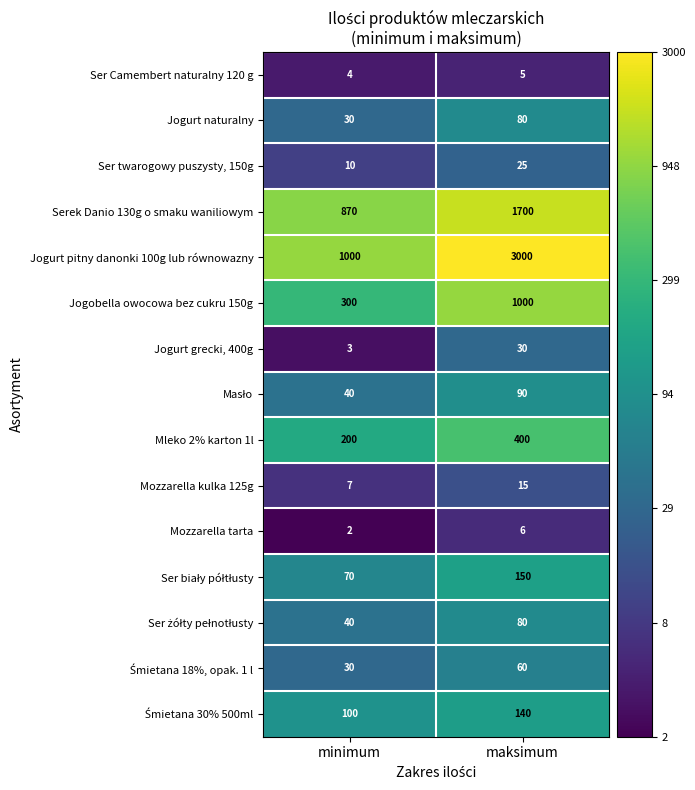

Which series has the largest total across all categories?

Jogurt pitny danonki 100g lub równowazny